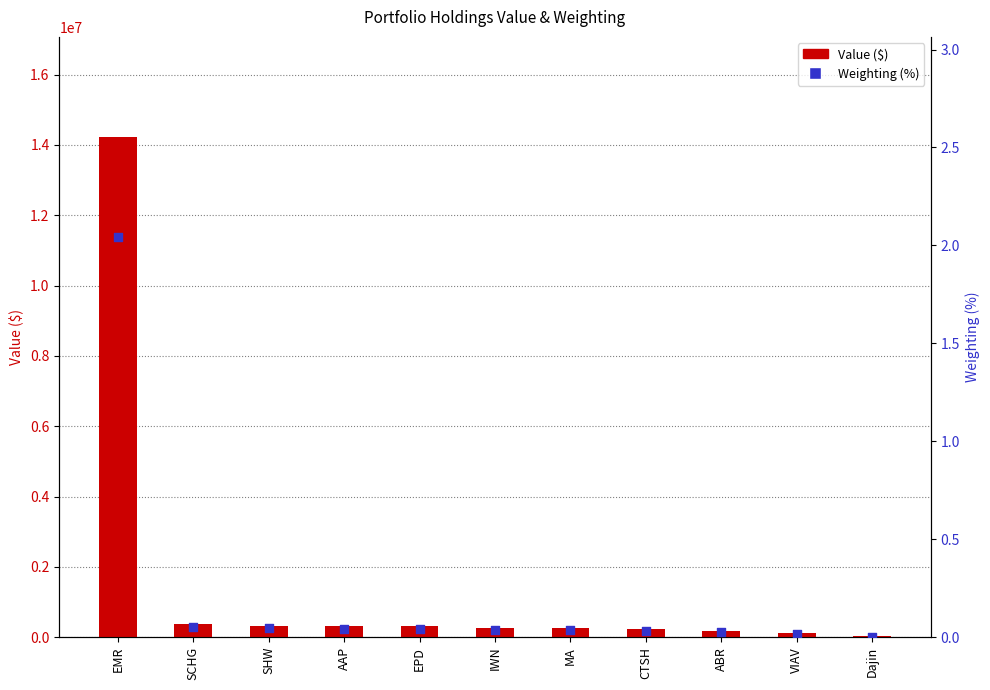

What are all the series names shown in the legend?

Value ($), Weighting (%)